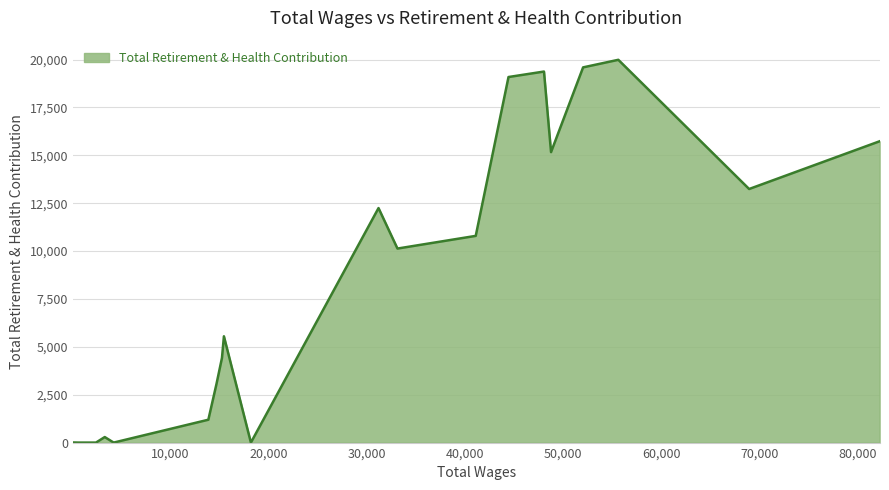

What is the difference between the maximum and minimum values?

19990